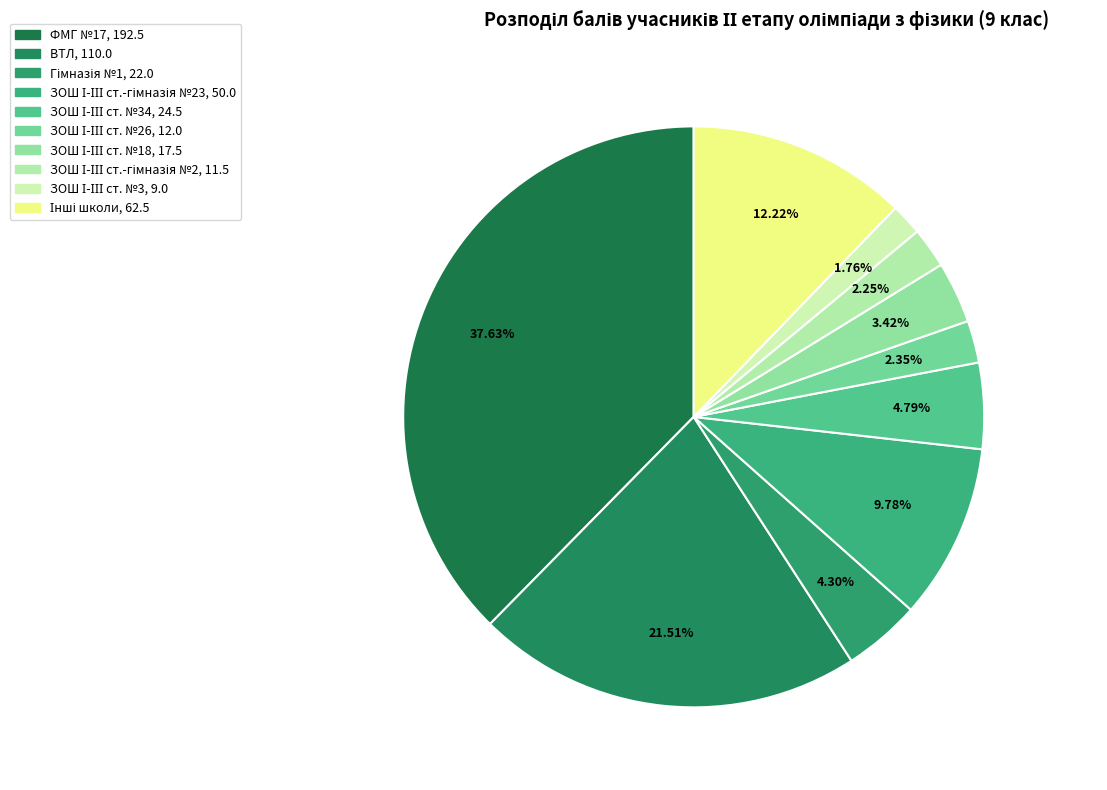

Is there any slice that represents more than half of the pie?

No